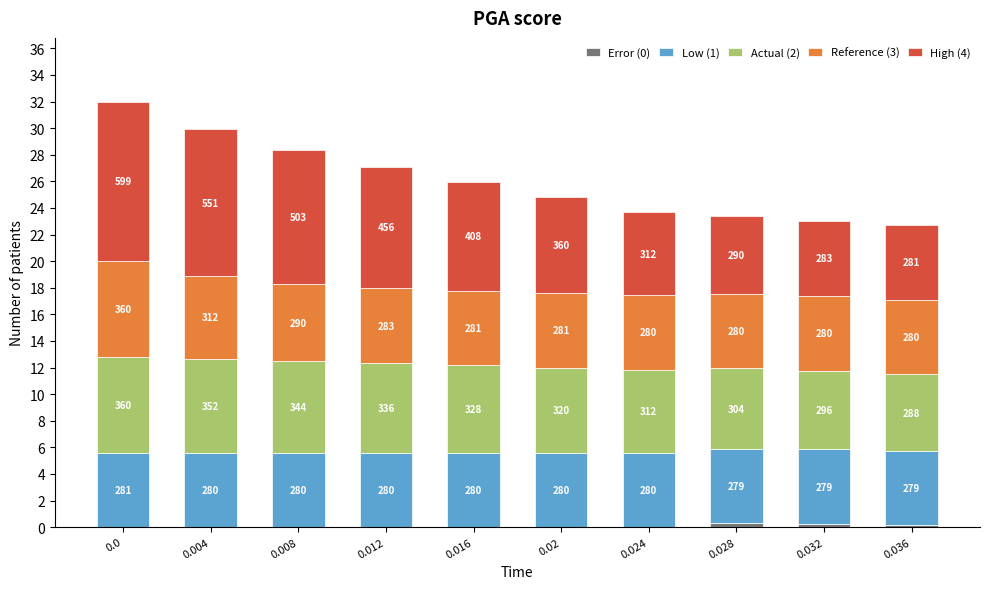

What is the total value across all series at 0.028?

23.4